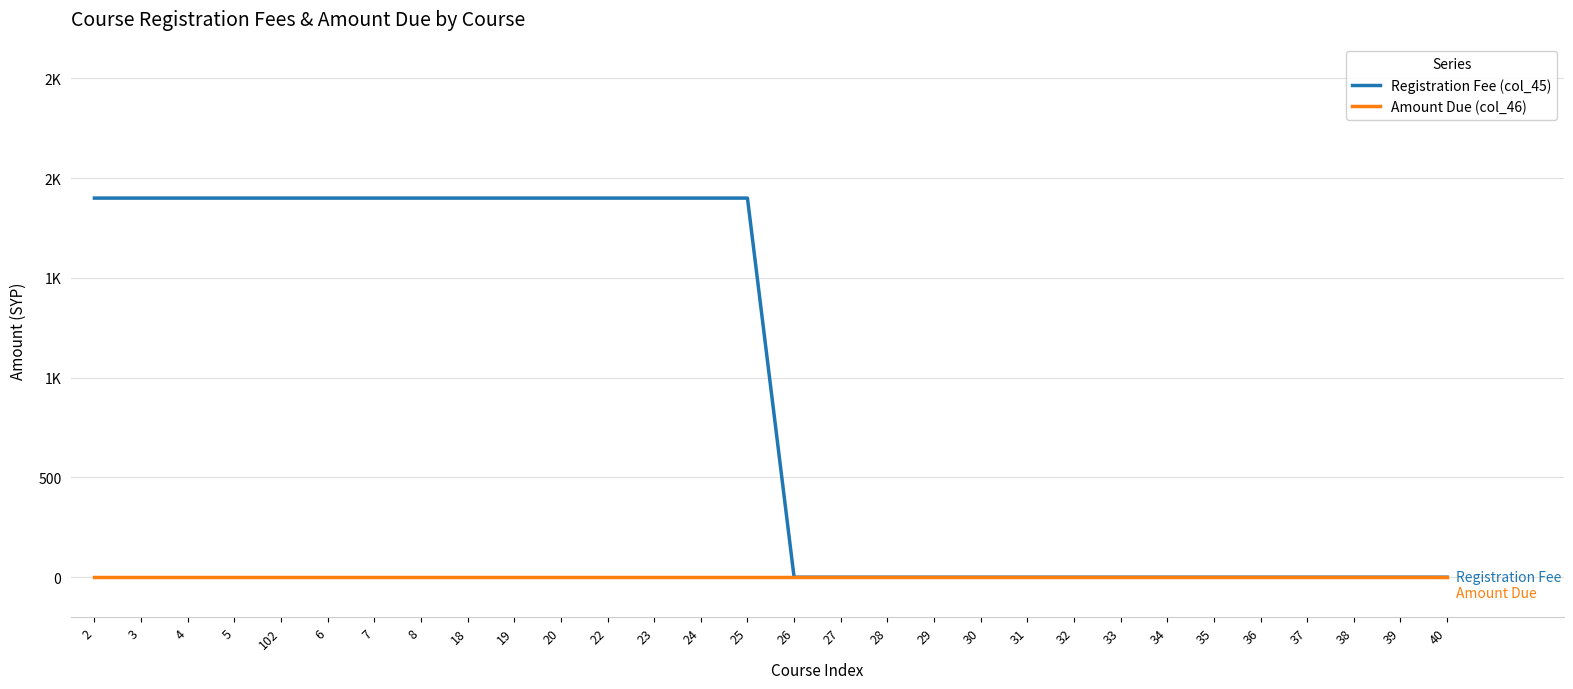

True or false: Amount Due (col_46) and Registration Fee (col_45) cross at least once.

False